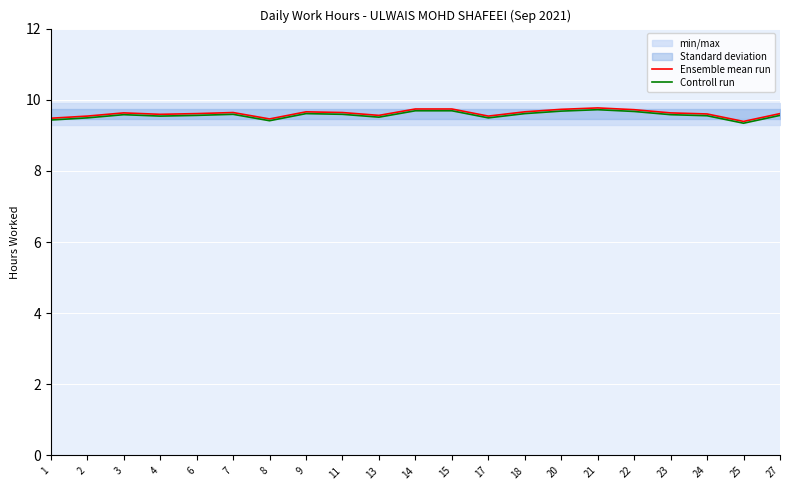

List the labels in order of Controll run value, largest first.

21, 14, 15, 20, 22, 9, 18, 7, 11, 3, 23, 6, 27, 24, 4, 13, 2, 17, 1, 8, 25